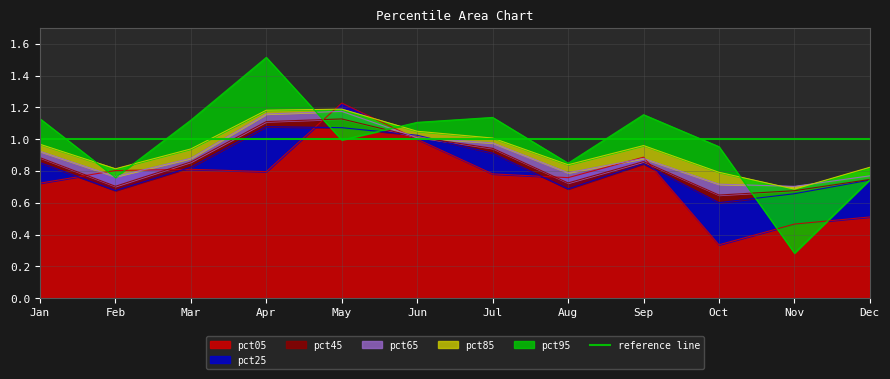

At how many categories does at least one series exceed 1?

7